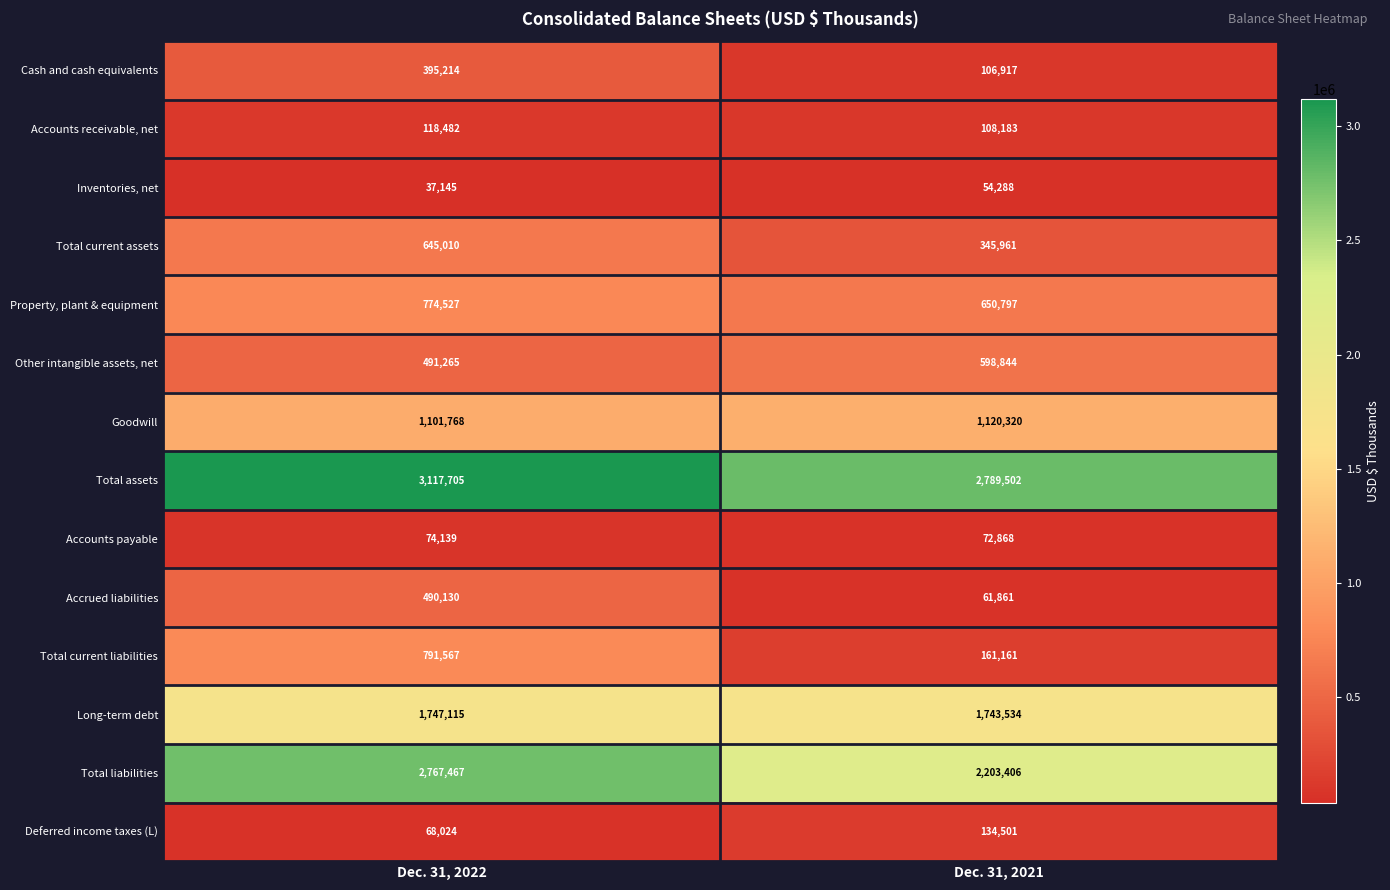

What is the sum of the Long-term debt values at Dec. 31, 2022 and Dec. 31, 2021?

3490649